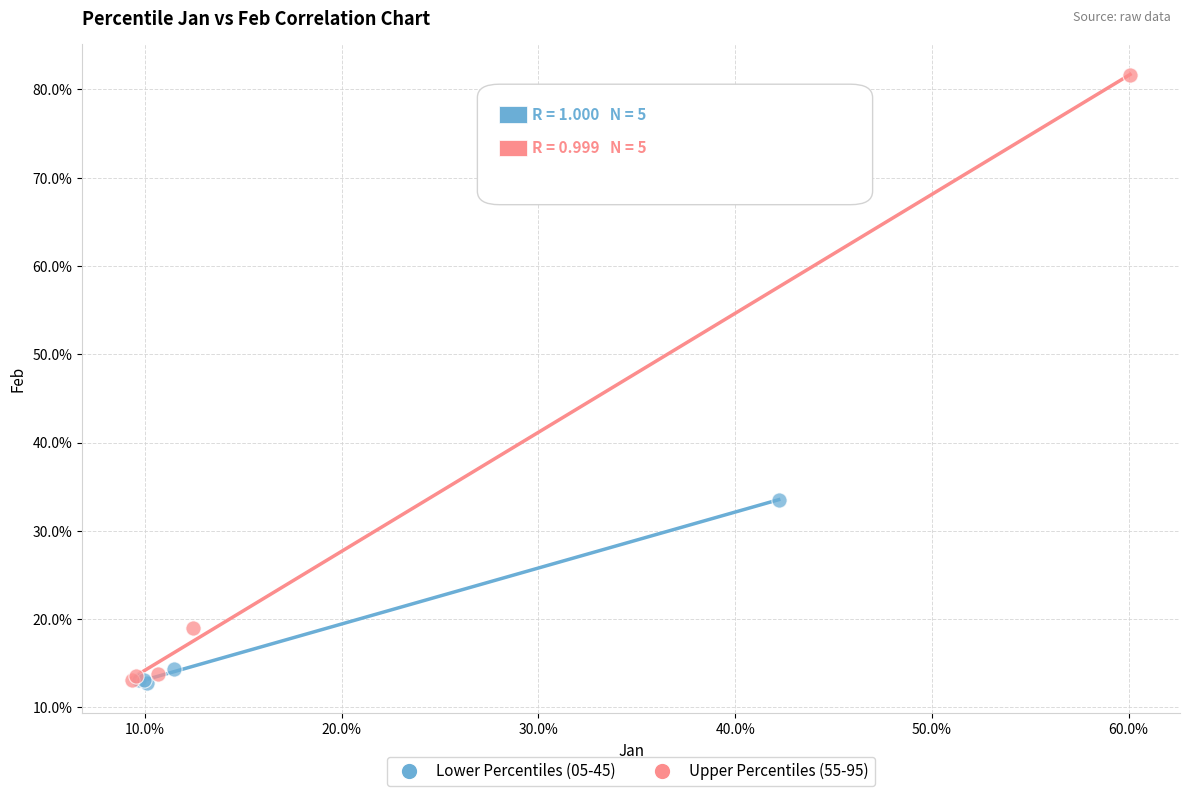

Which series reaches the maximum Y coordinate?

Upper Percentiles (55-95)